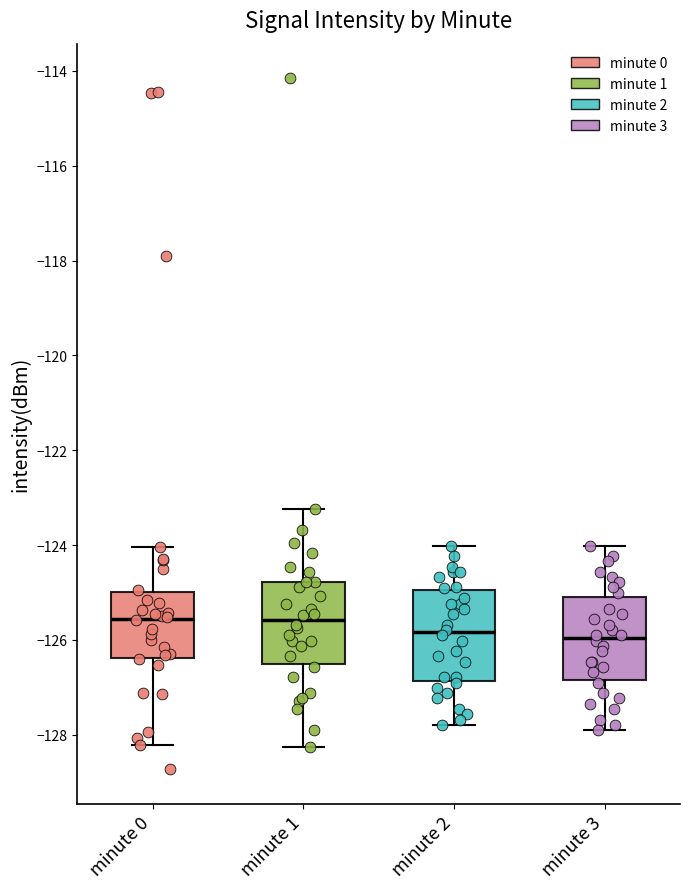

Reading left to right, read every box against the y-axis: the position of its median line, the range the box covers, and the ends of its whiskers. The values are not printed on the chart, so give them approximately, as read against the axis.

minute 0: median -125.6, box -126.4 to -125.0, whiskers -128.2 to -124.0
minute 1: median -125.6, box -126.6 to -124.8, whiskers -128.2 to -123.2
minute 2: median -125.8, box -126.8 to -125.0, whiskers -127.8 to -124.0
minute 3: median -126.0, box -126.8 to -125.0, whiskers -128.0 to -124.0